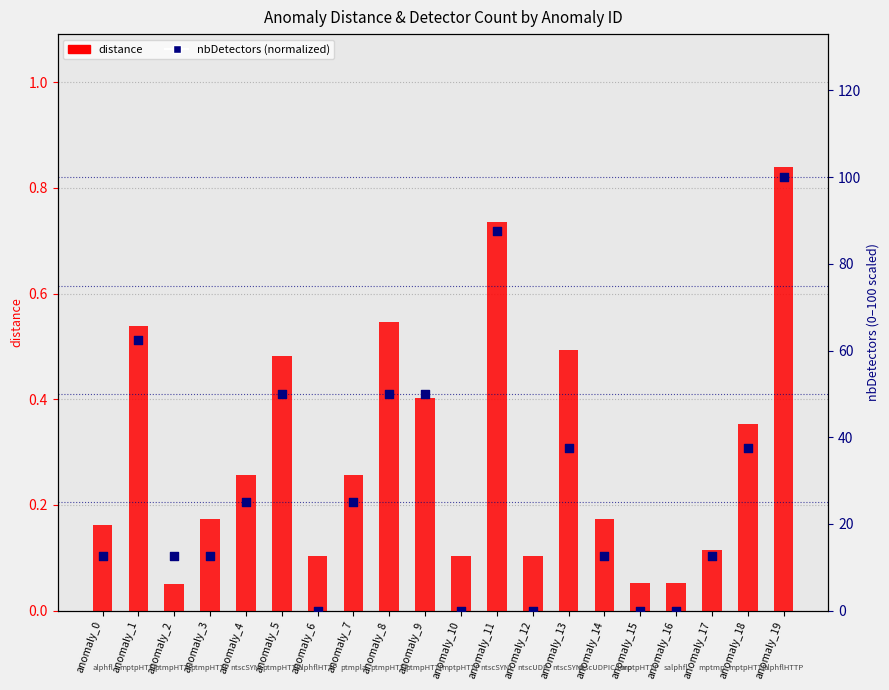

Which series reaches the maximum Y coordinate?

nbDetectors (normalized)